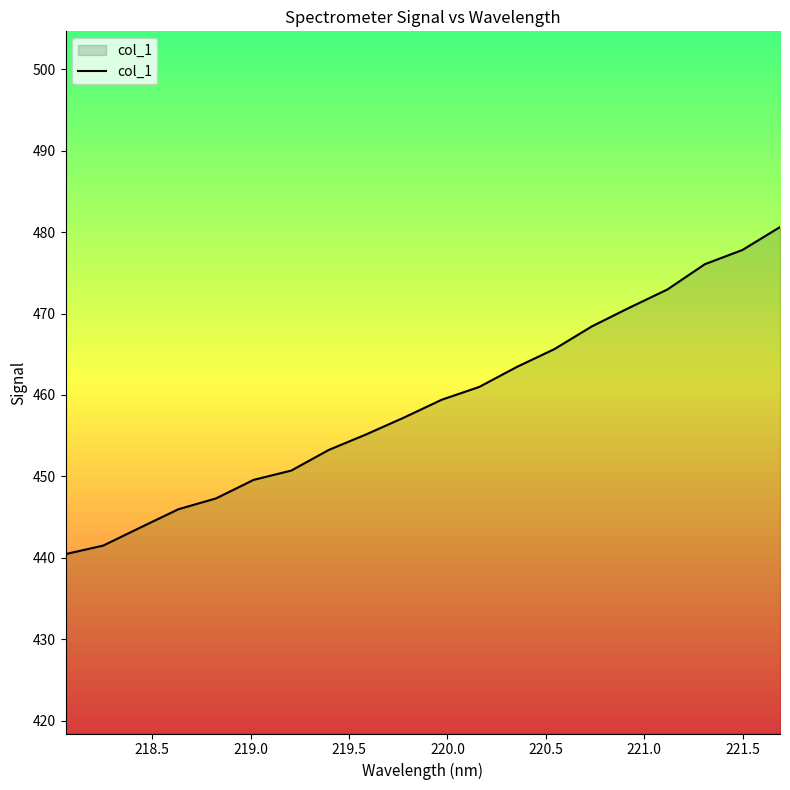

What is the smallest value displayed?

440.5